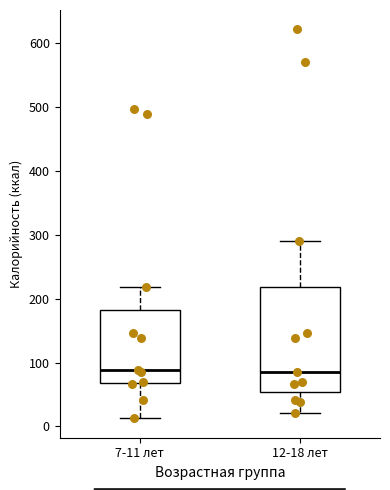

Where is the upper edge of the box for 12-18 лет on the y-axis? The values are not printed on the chart, so give them approximately, as read against the axis.

220